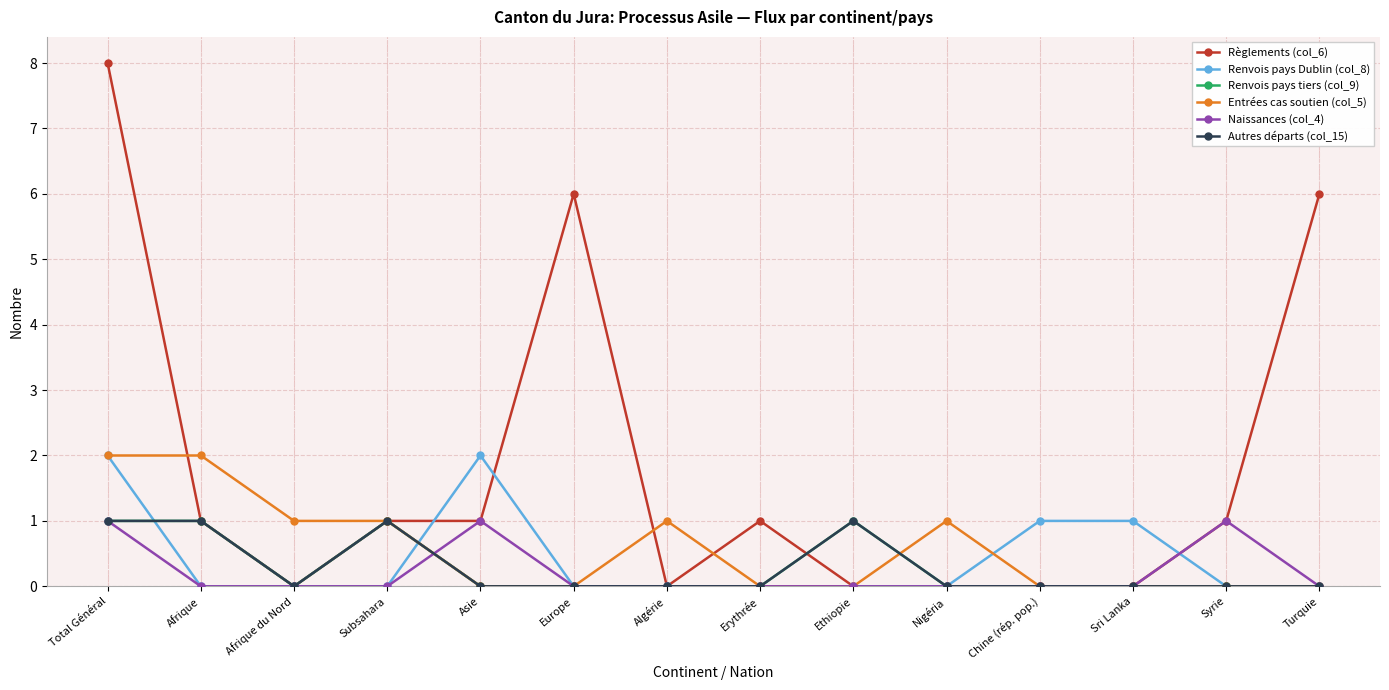

True or false: Règlements (col_6) and Naissances (col_4) intersect in this chart.

False